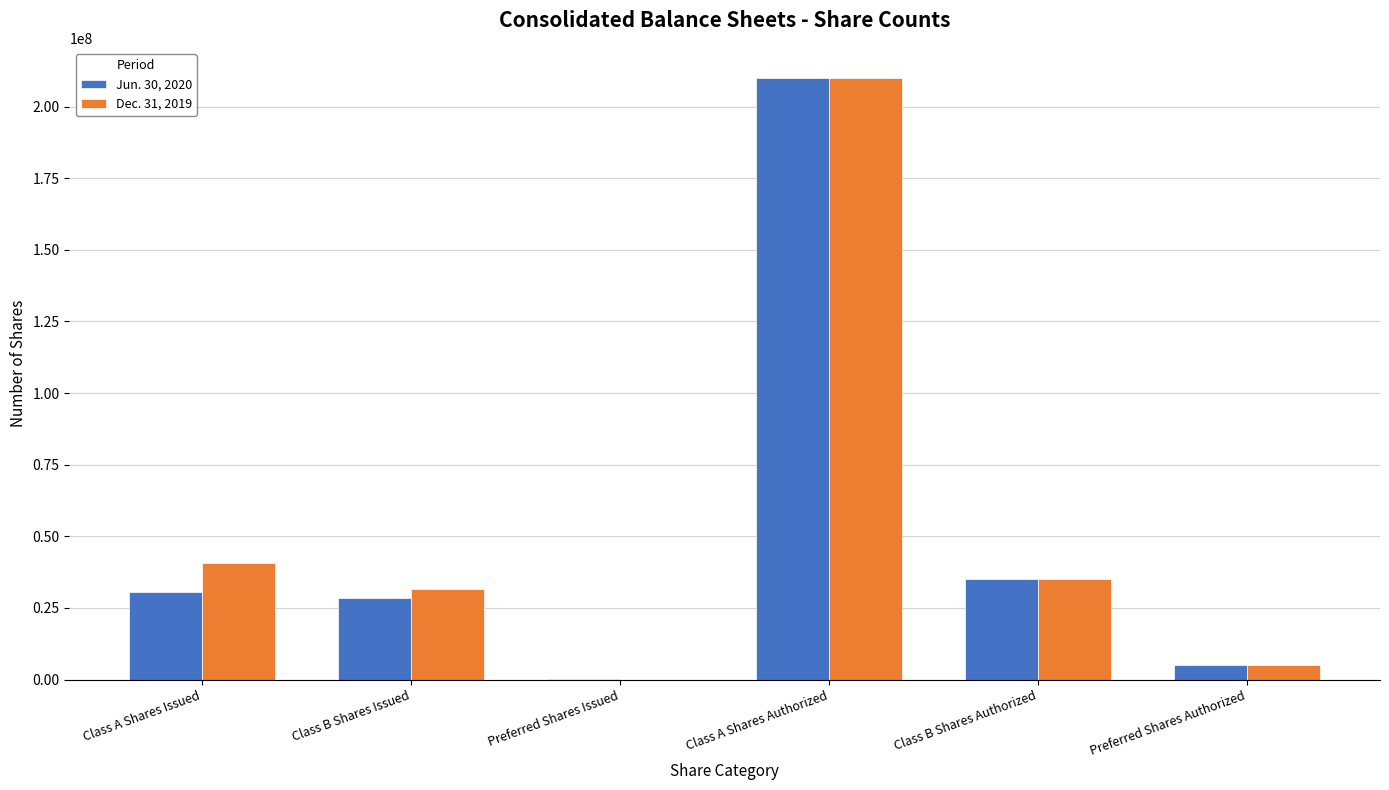

What is the sum of all Dec. 31, 2019 values?

322380091